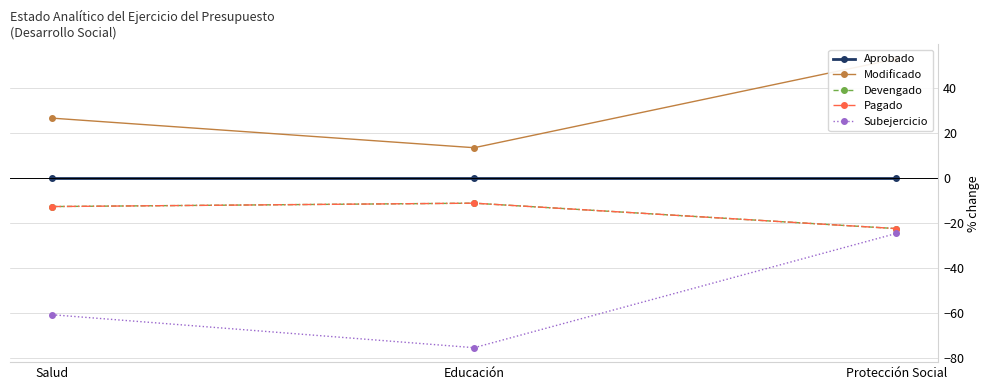

Which series has the largest range (max minus min)?

Subejercicio